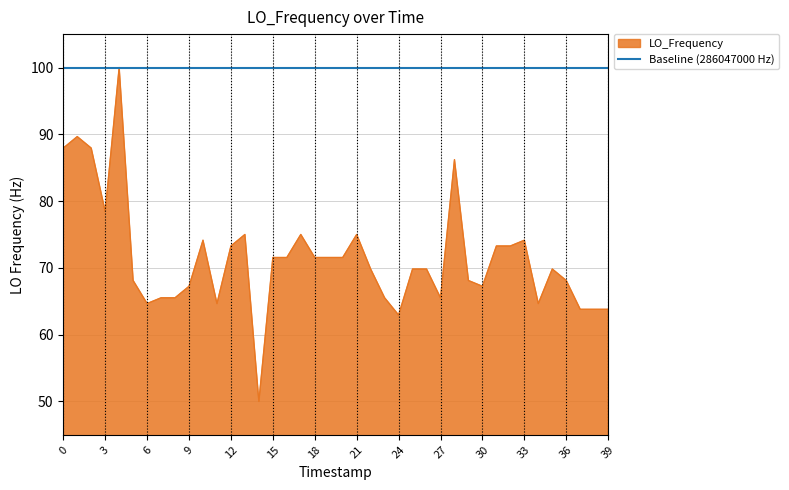

What is the greatest value displayed?

100.0